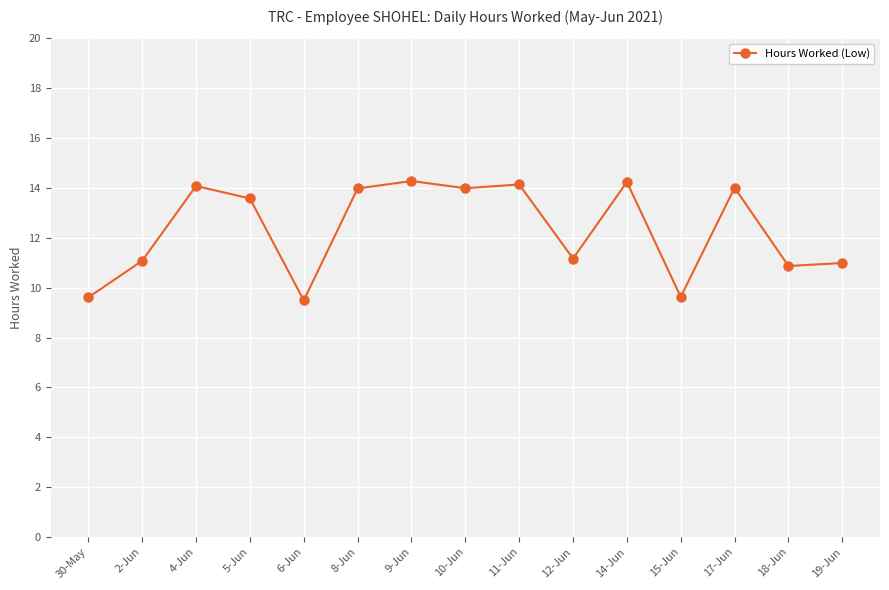

What value does the data have at 30-May?

9.6